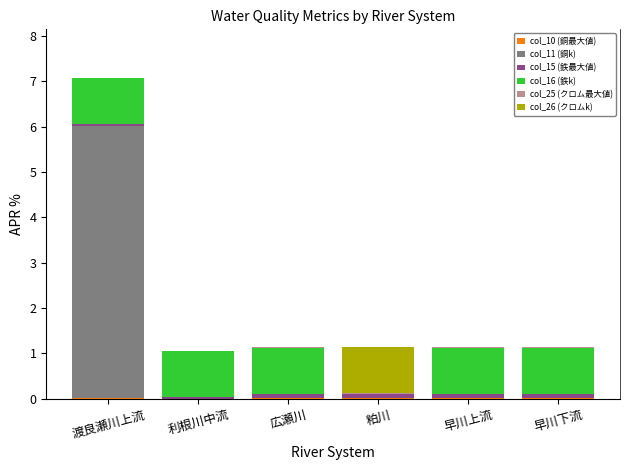

At which category is the sum across all series the highest?

渡良瀬川上流